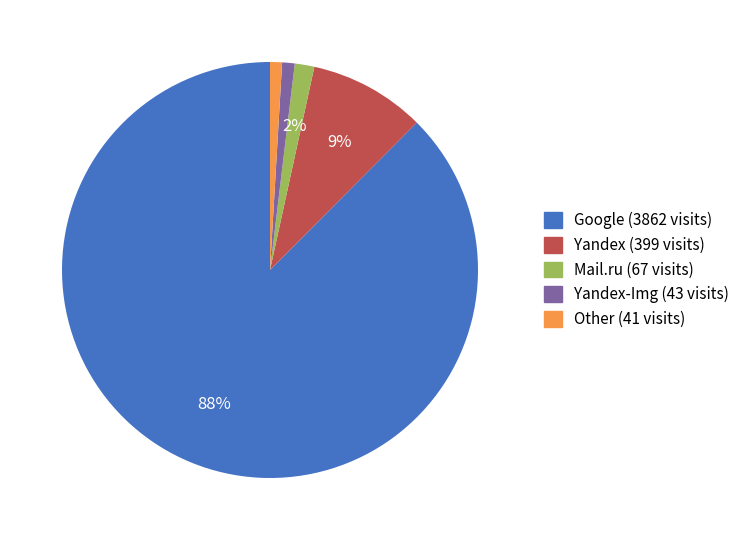

Is there any slice that represents more than half of the pie?

Yes